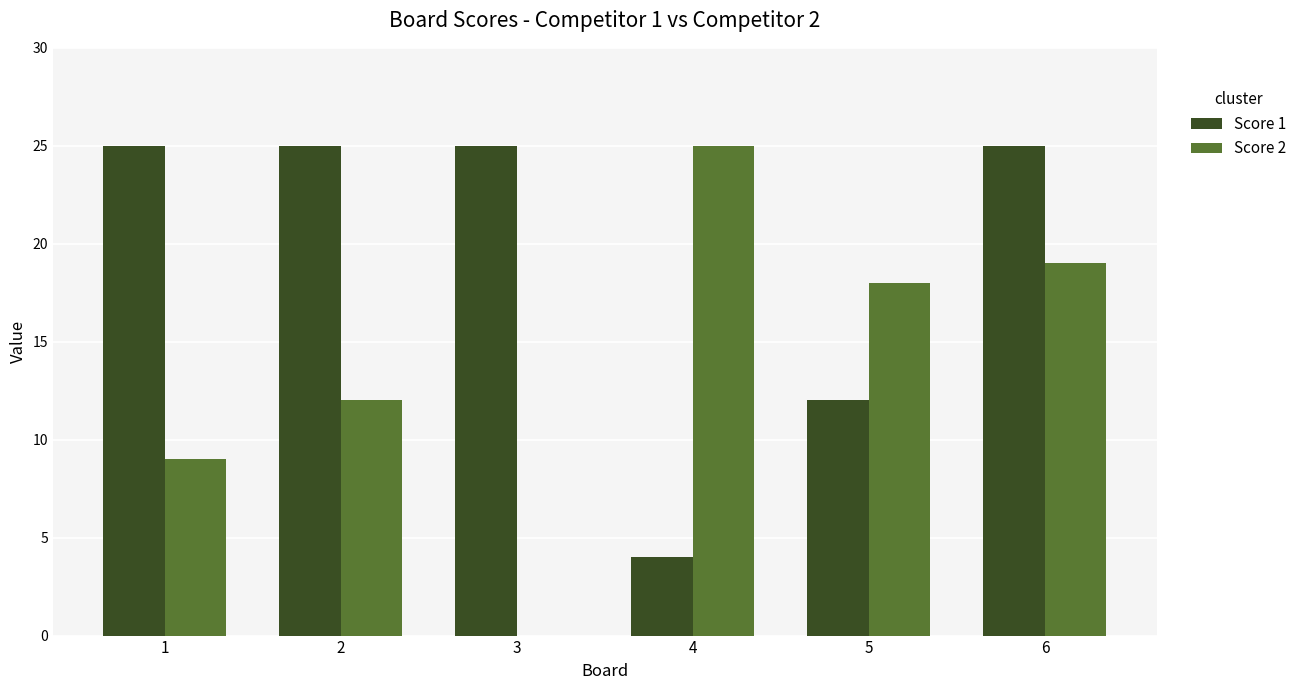

Where is Score 1 nearest to the value 14?

5